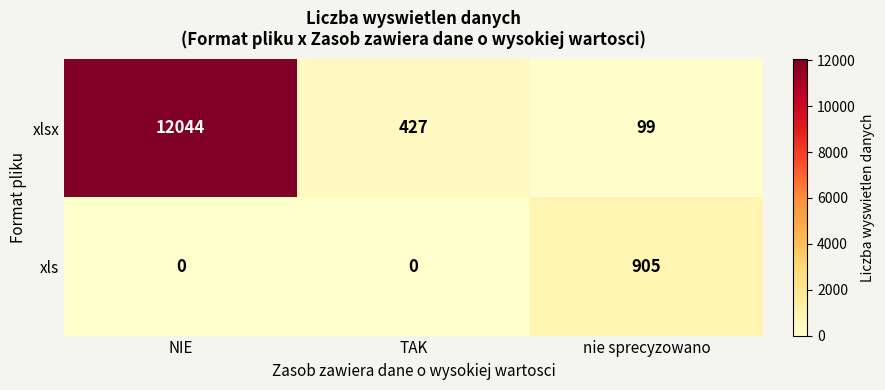

Read the xlsx value at NIE, to the nearest 10.

12040